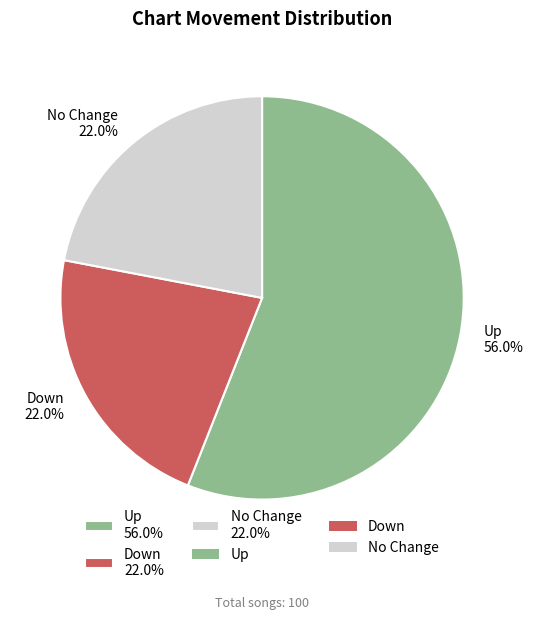

What is the largest slice in the pie chart?

Up 56.0%